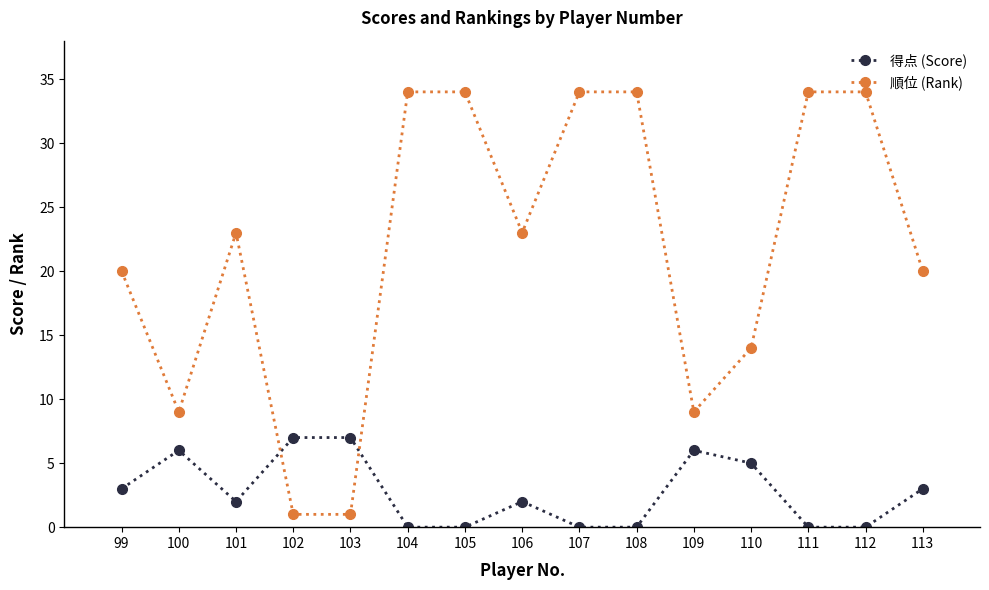

Does the chart have visible grid lines?

No